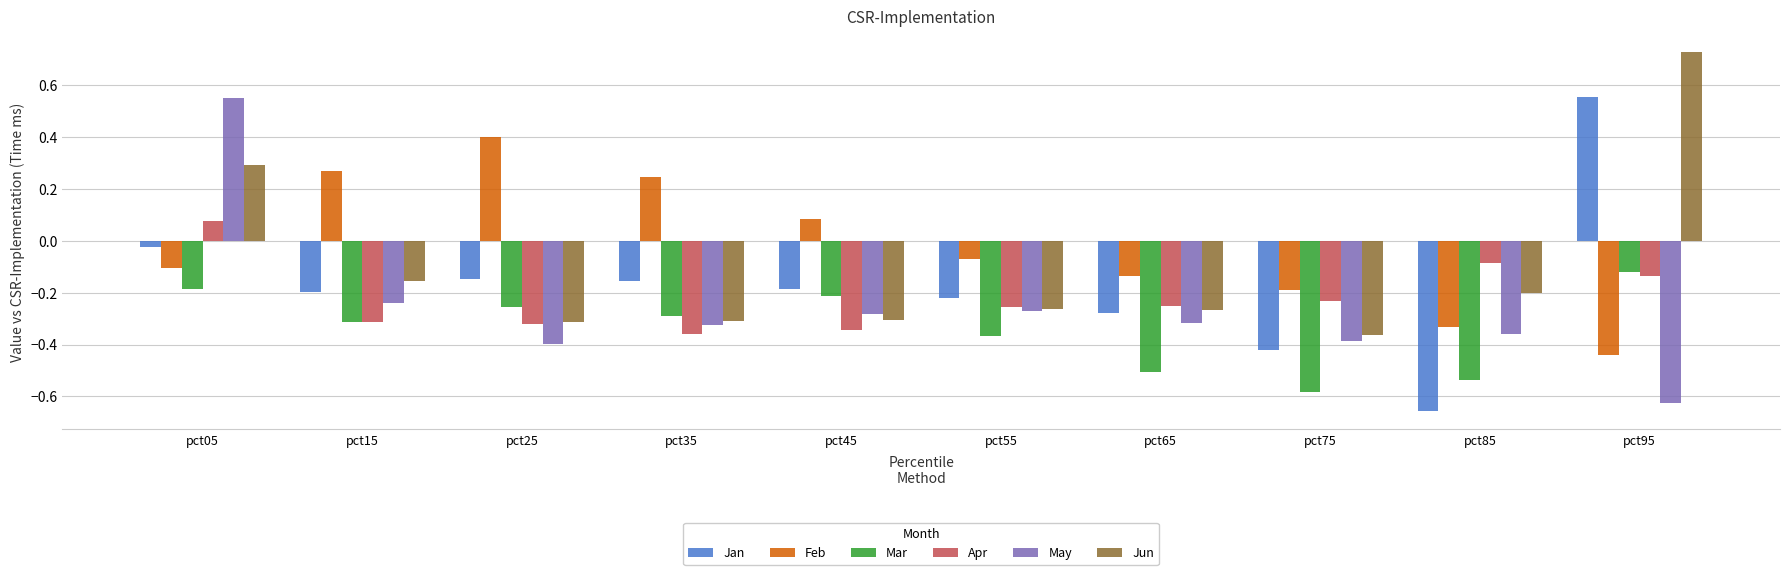

The Jun series shows -0.2 at pct85. True or false?

True